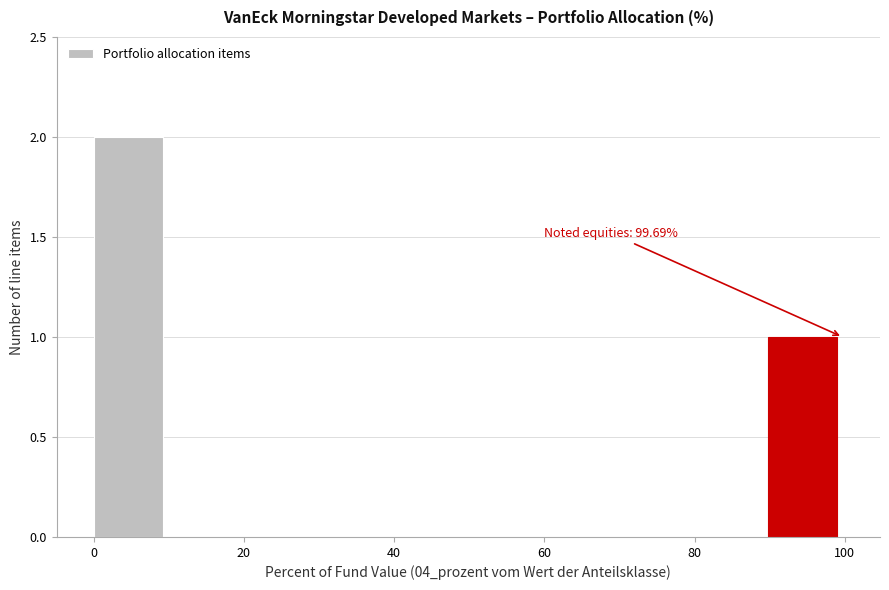

Which range on the x-axis has the tallest bar?

0 to 10